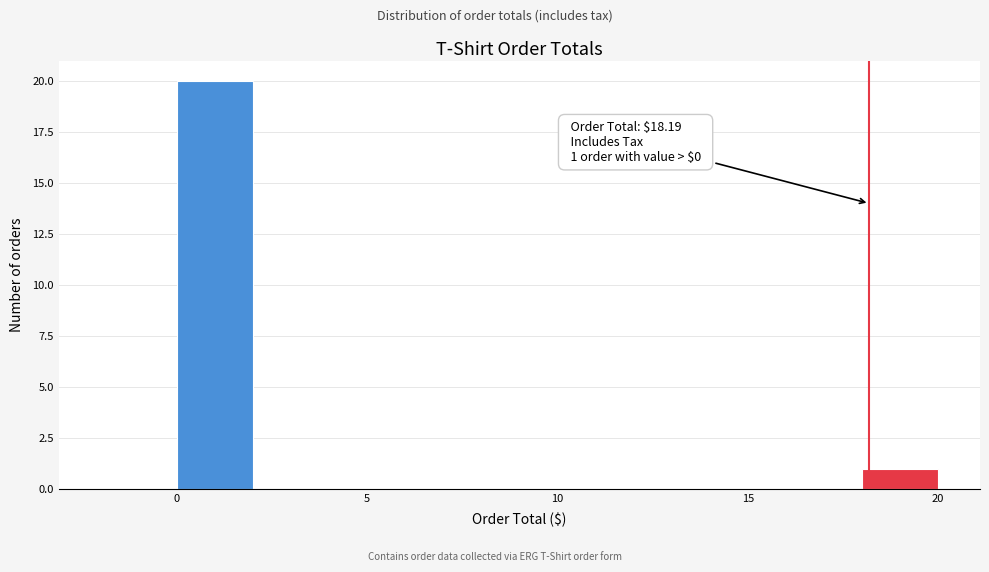

Over which range of the x-axis is the bar tallest?

0 to 2